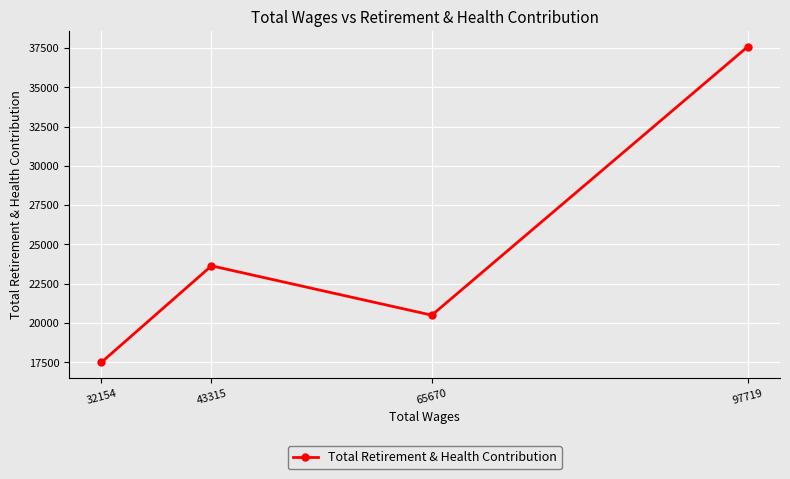

What is the smallest value displayed?

17494